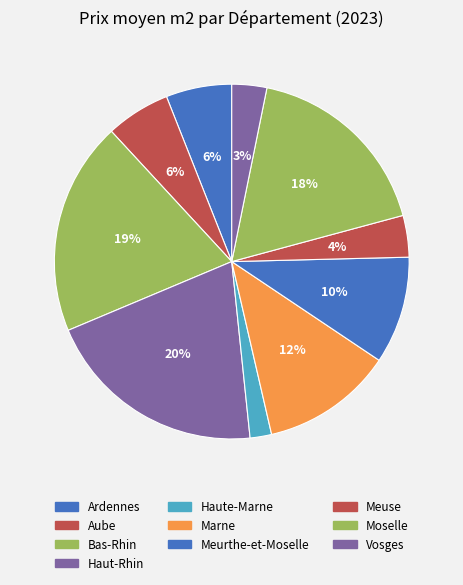

True or false: Meuse accounts for 4% of the total.

True